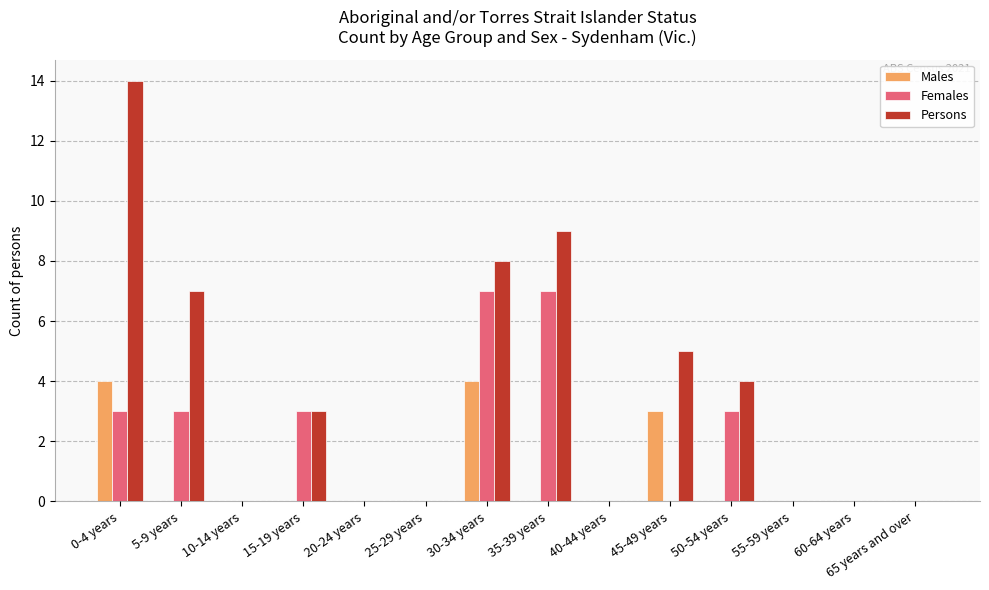

What is the total value across all series at 35-39 years?

16